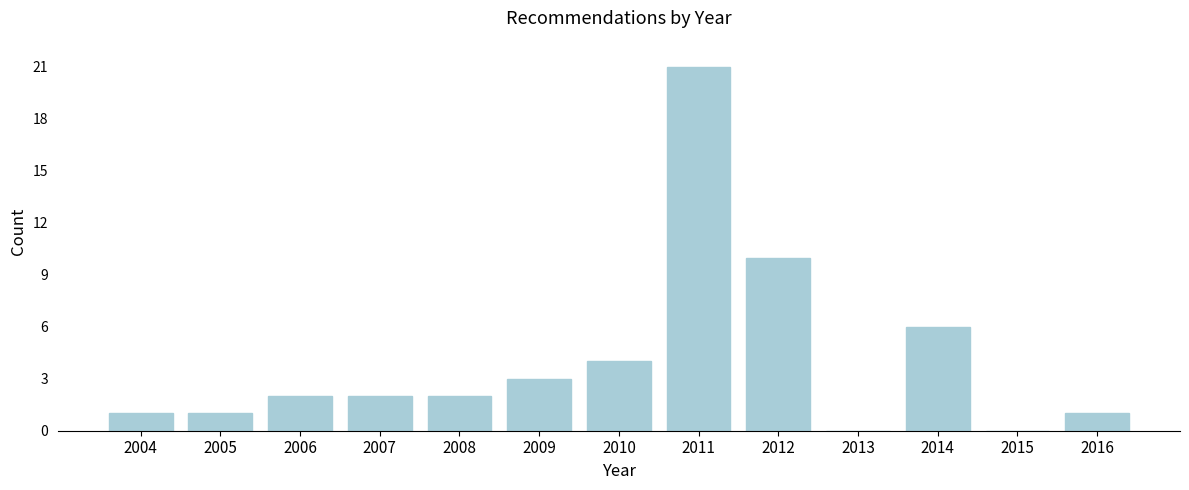

Reading right to left, extract all data points from this chart.

2016=1	2015=0	2014=6	2013=0	2012=10	2011=21	2010=4	2009=3	2008=2	2007=2	2006=2	2005=1	2004=1